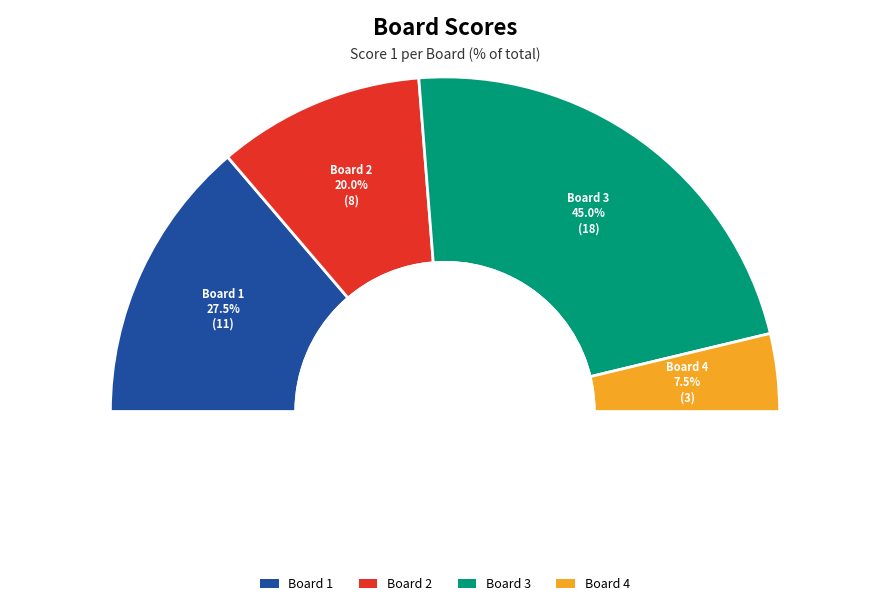

To the nearest percent, what is the average slice percentage?

25%